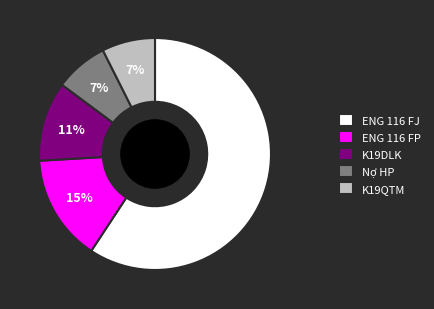

To the nearest percent, what is the average slice percentage?

20%